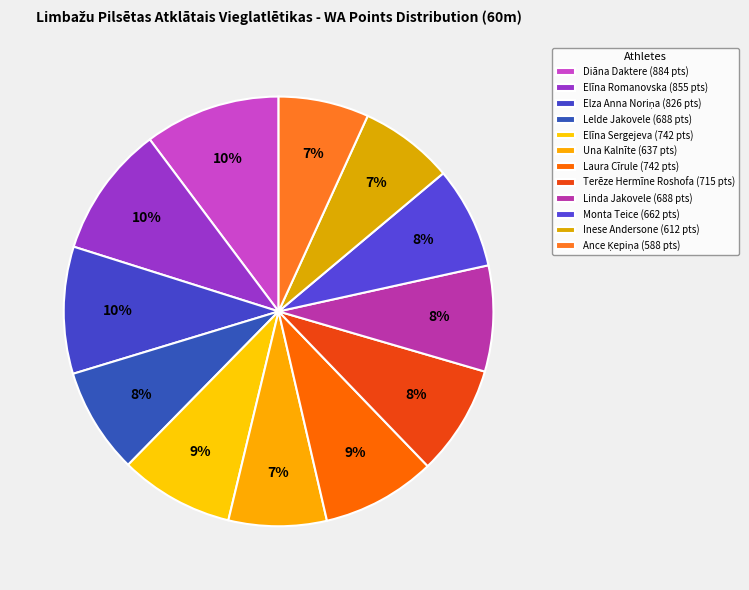

Count the number of slices in the pie.

12